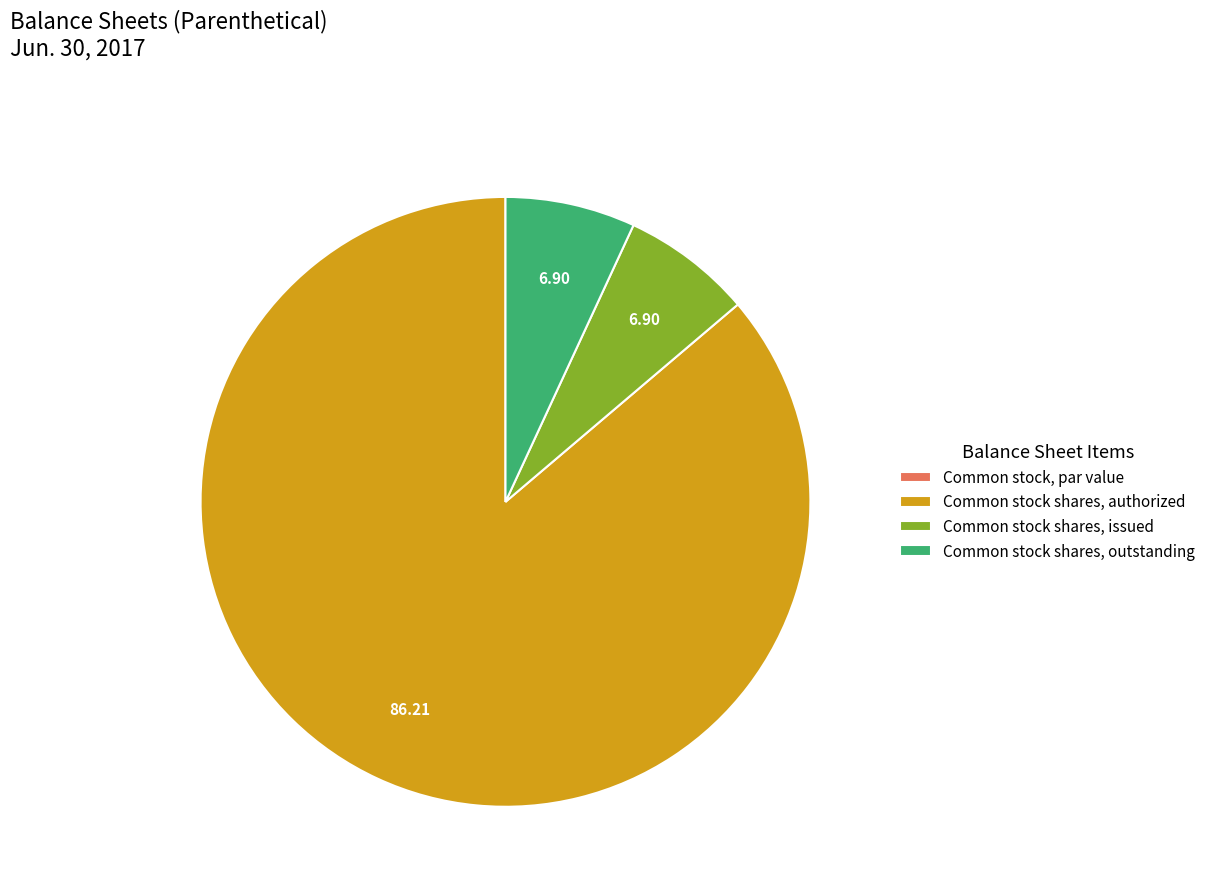

Does Common stock shares, authorized account for over 50% of the chart?

Yes